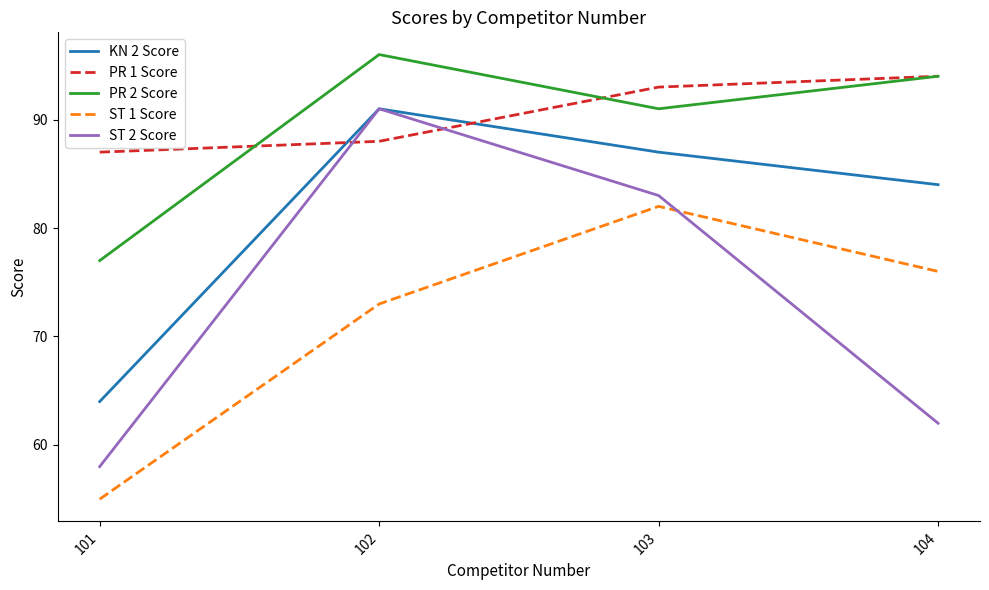

The ST 2 Score series shows 28 at 102. True or false?

False